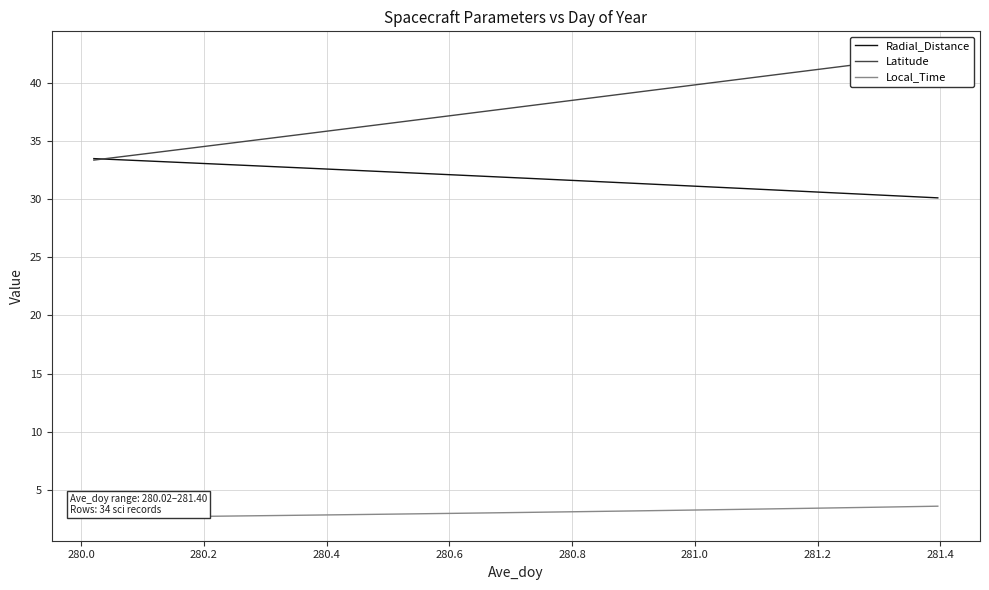

True or false: Radial_Distance and Local_Time cross at least once.

False